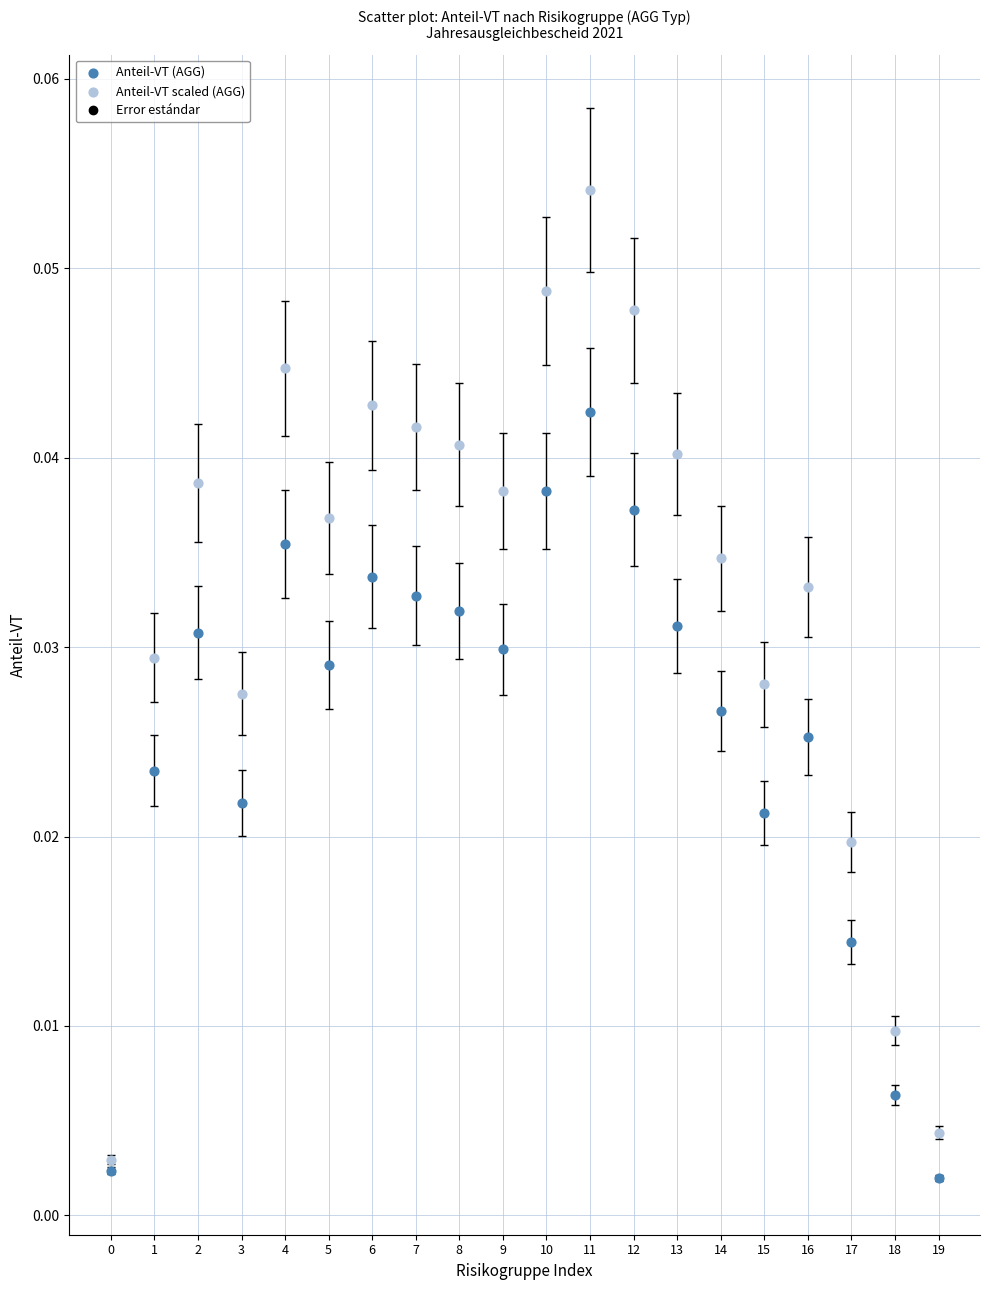

Which series contains the lowest Y value?

Anteil-VT (AGG)